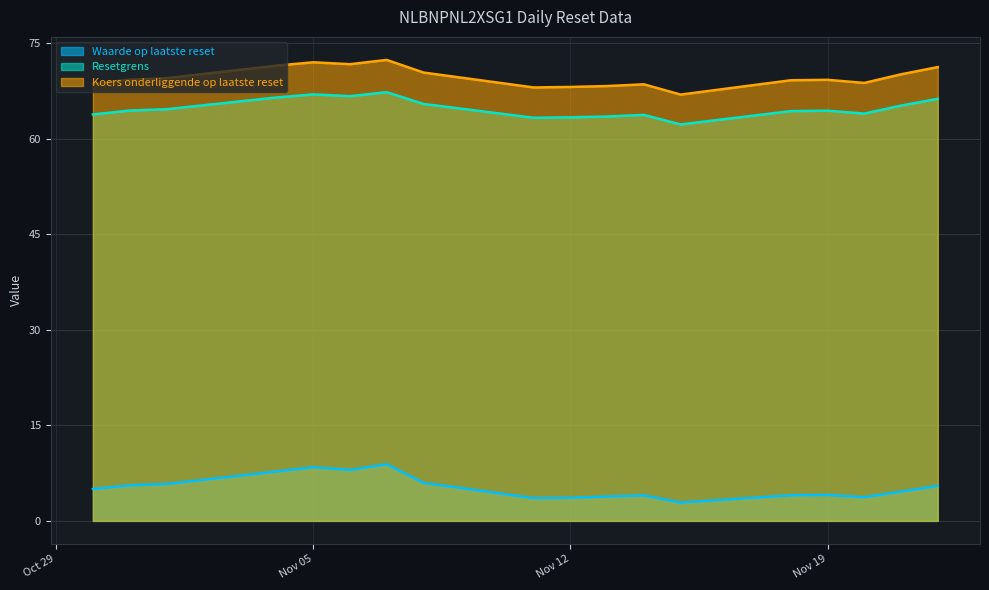

How many distinct data groups are displayed?

3